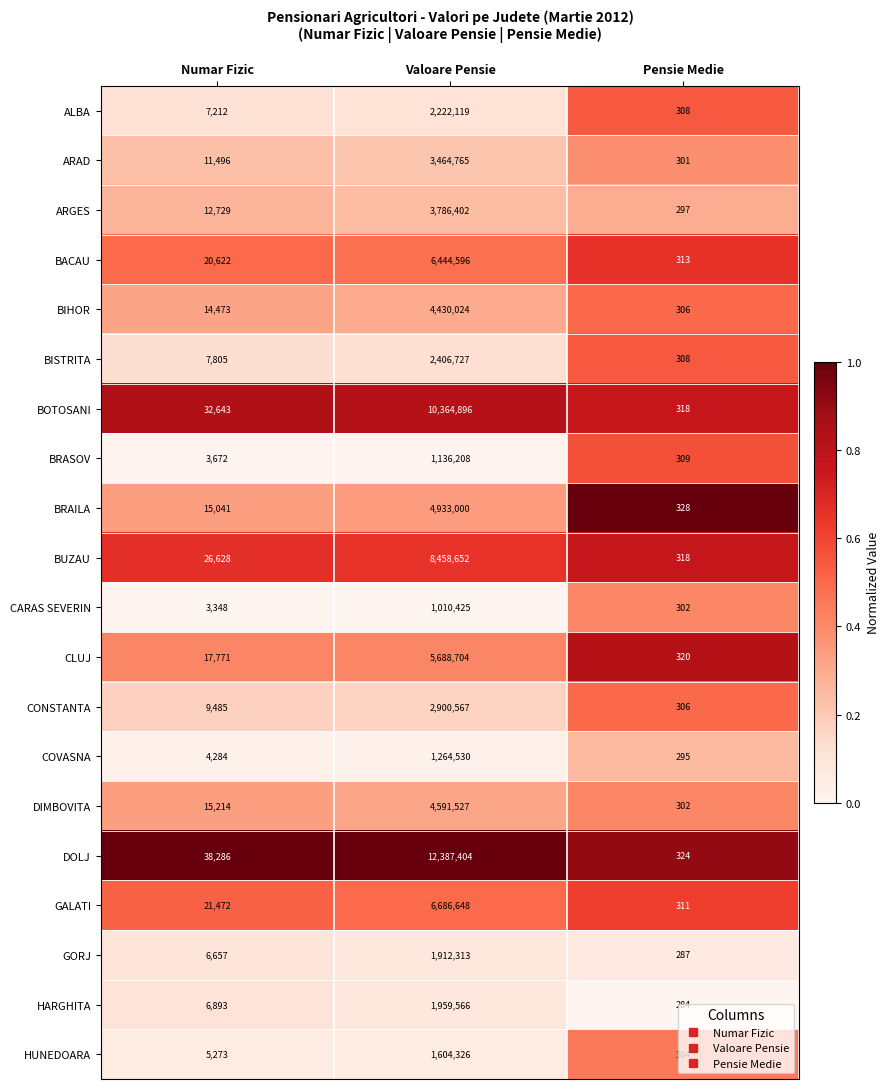

What is the spread (max minus min) of values at Valoare Pensie?

11376979